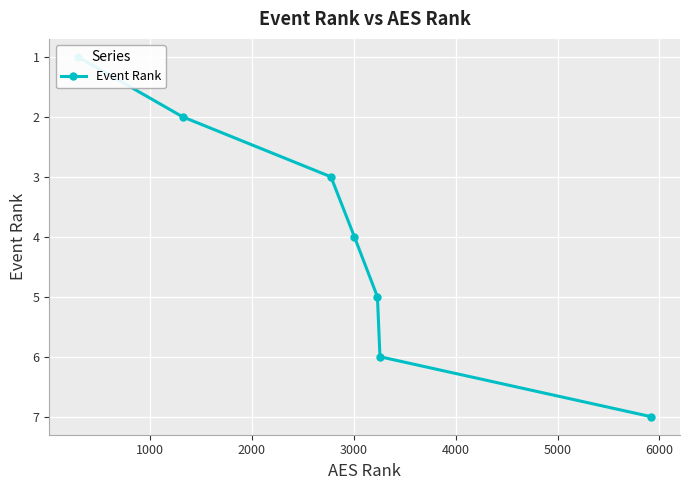

How many data points are less than 4?

3